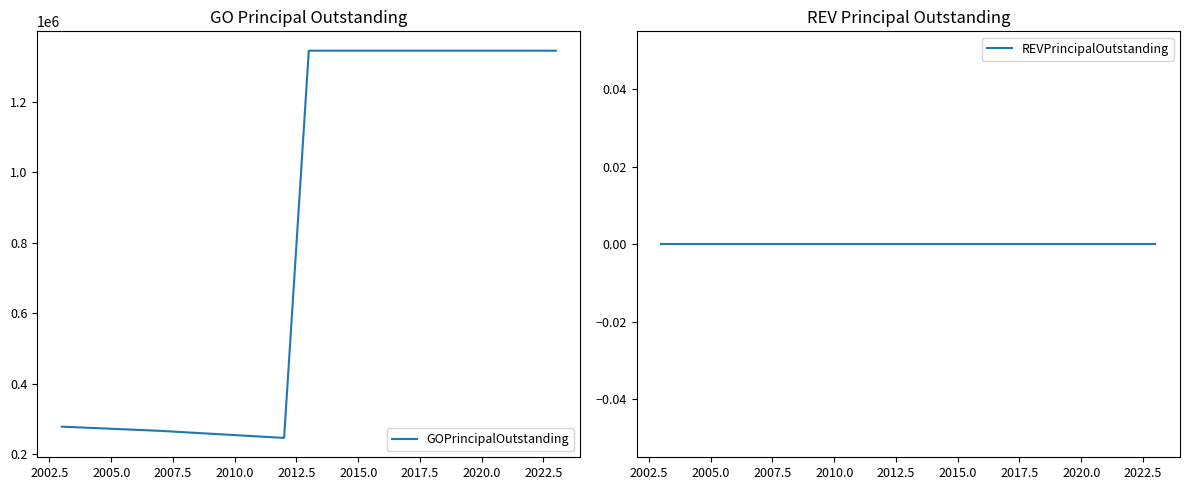

Rank the series by their maximum value, from highest to lowest.

GOPrincipalOutstanding, REVPrincipalOutstanding